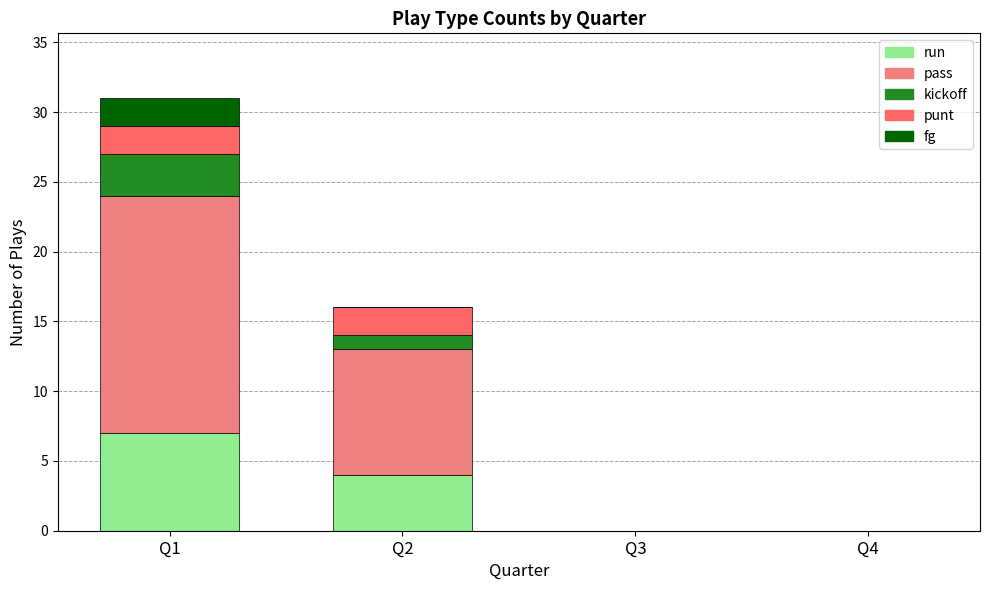

What is the sum of the run values at Q3 and Q2?

4